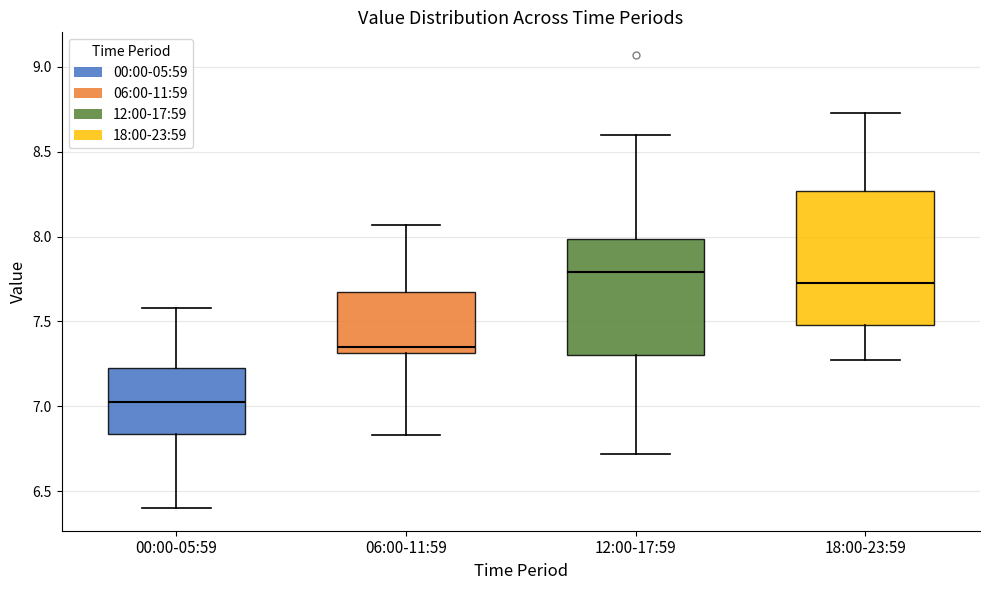

Where does the median line of the box for 06:00-11:59 sit on the y-axis? The values are not printed on the chart, so give them approximately, as read against the axis.

7.35